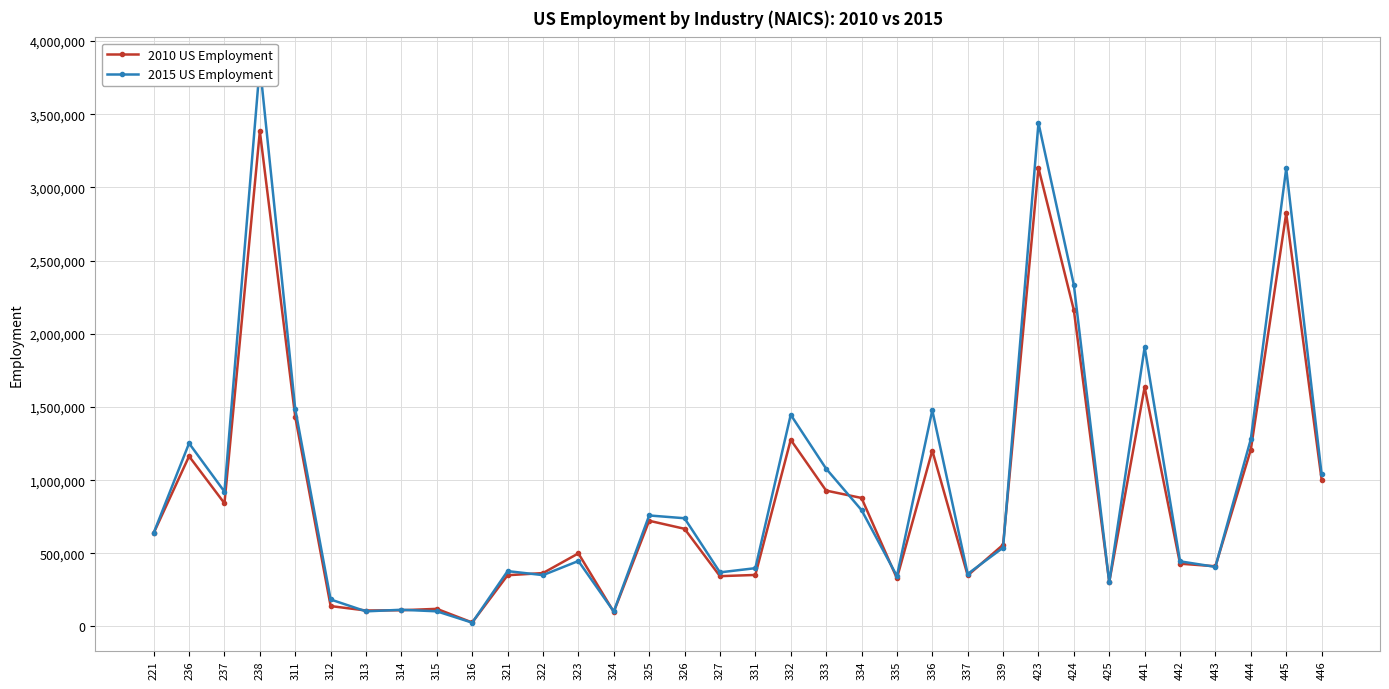

What is the spread (max minus min) of values at 444?

71906